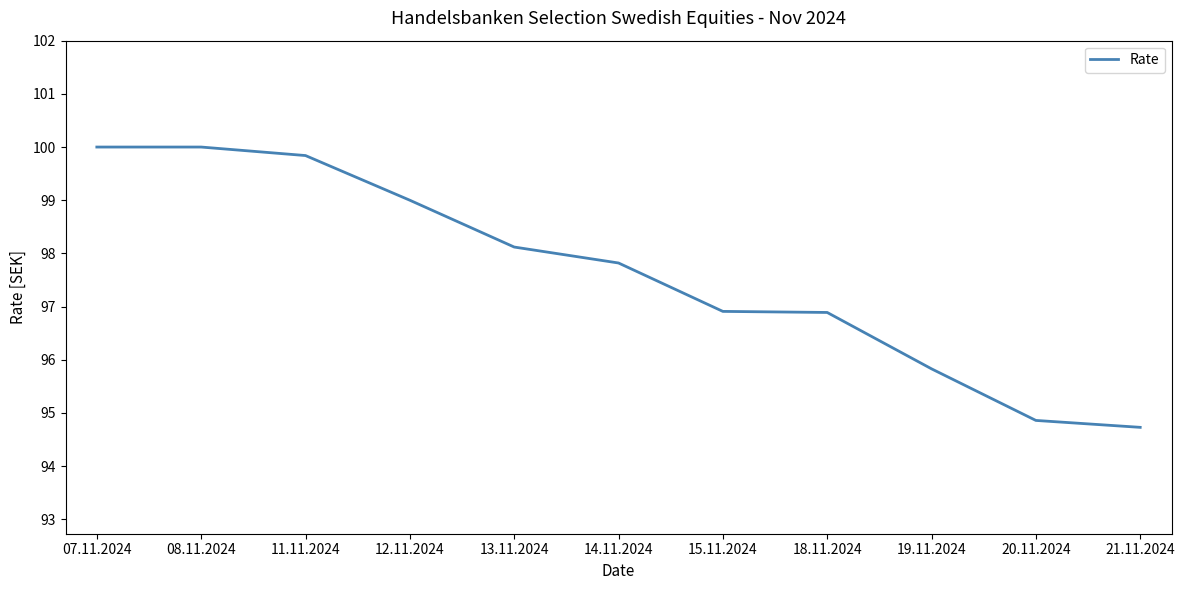

What is the change in value from 08.11.2024 to 13.11.2024?

-1.9